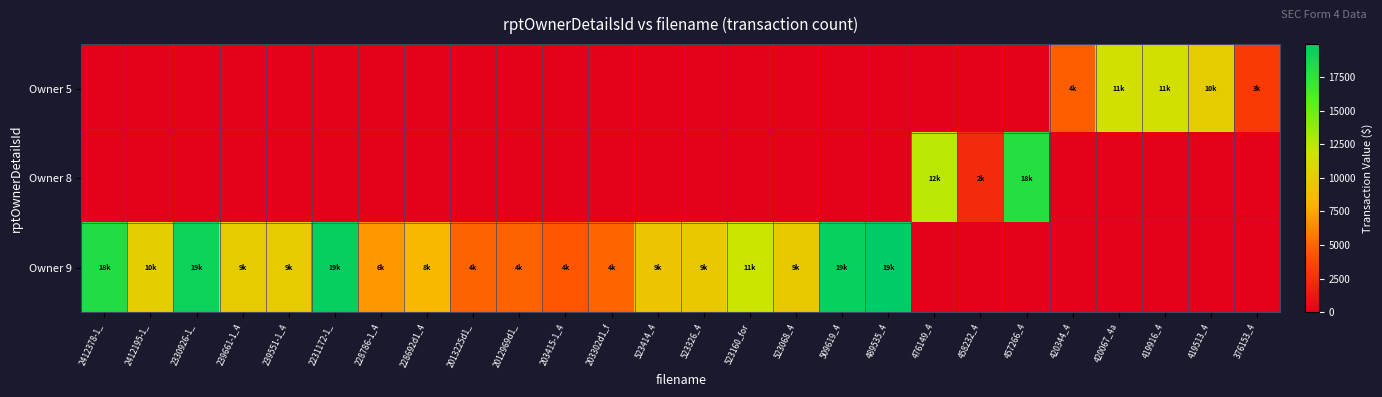

At which category is the sum across all series the highest?

489535_4